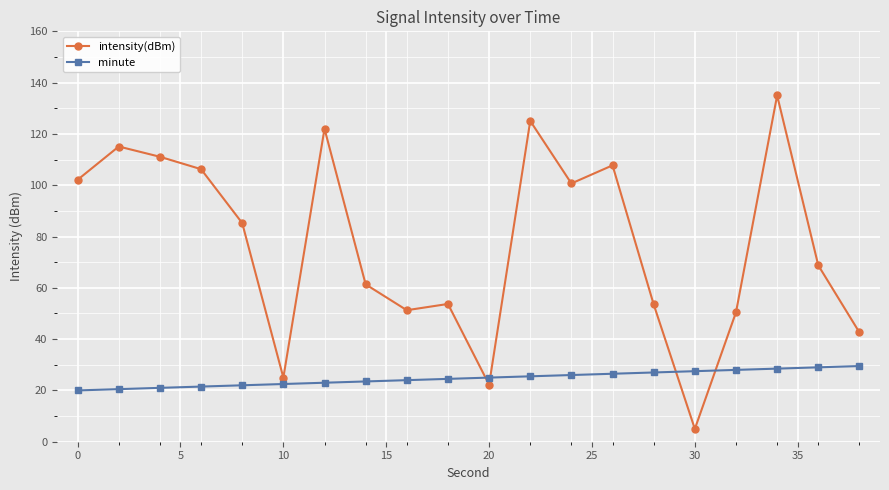

What are all the series names shown in the legend?

intensity(dBm), minute